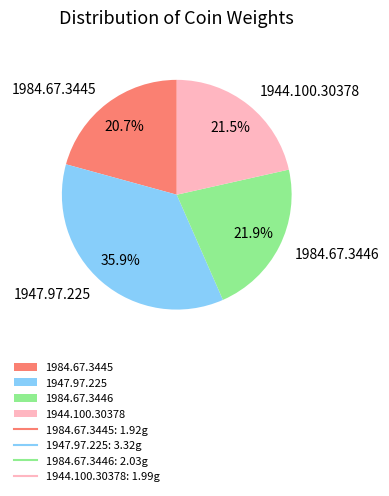

How many segments does this pie chart have?

4